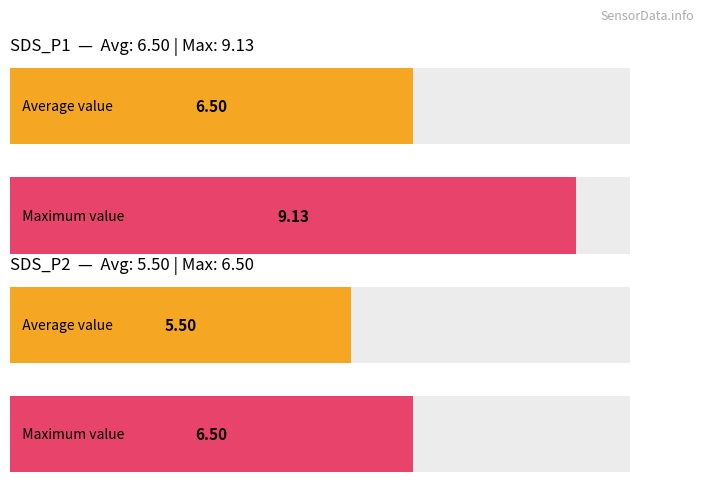

List the labels in order of Average utilization value, largest first.

SDS_P1, SDS_P2